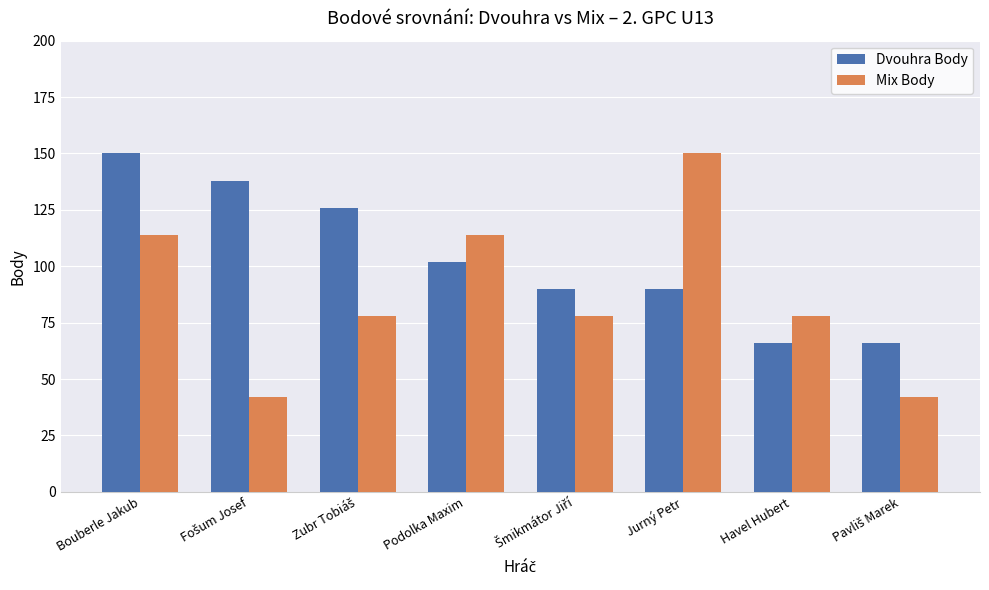

Are the bars grouped side by side (vs. stacked)?

Yes